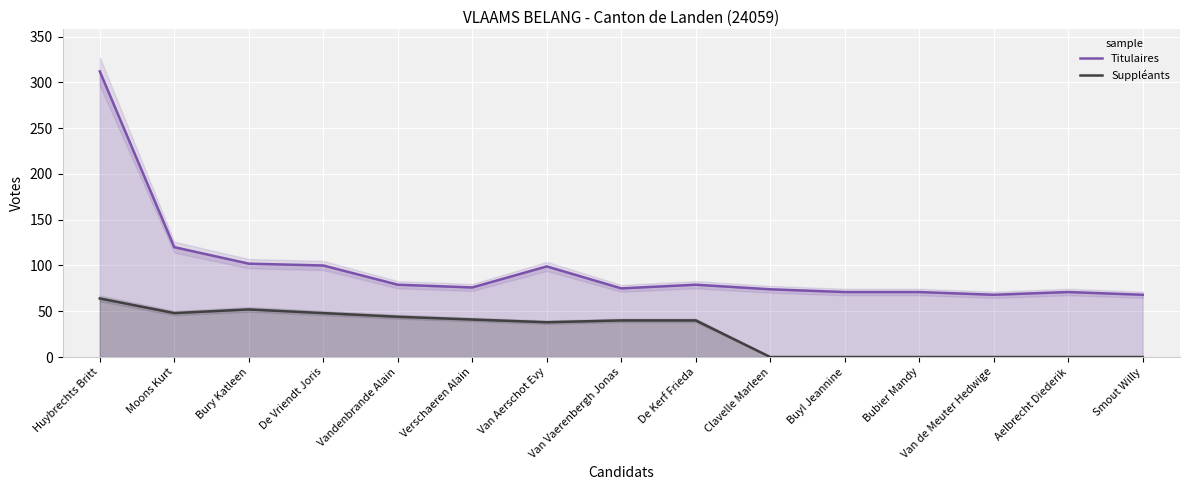

What position from the right is Bury Katleen?

13